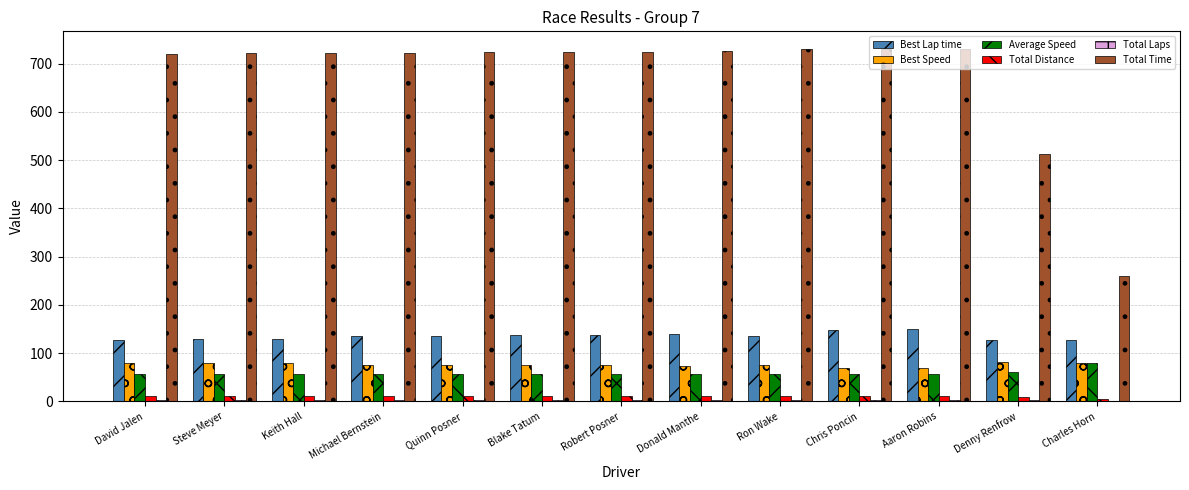

Which category has the highest value in the Average Speed series?

Charles Horn